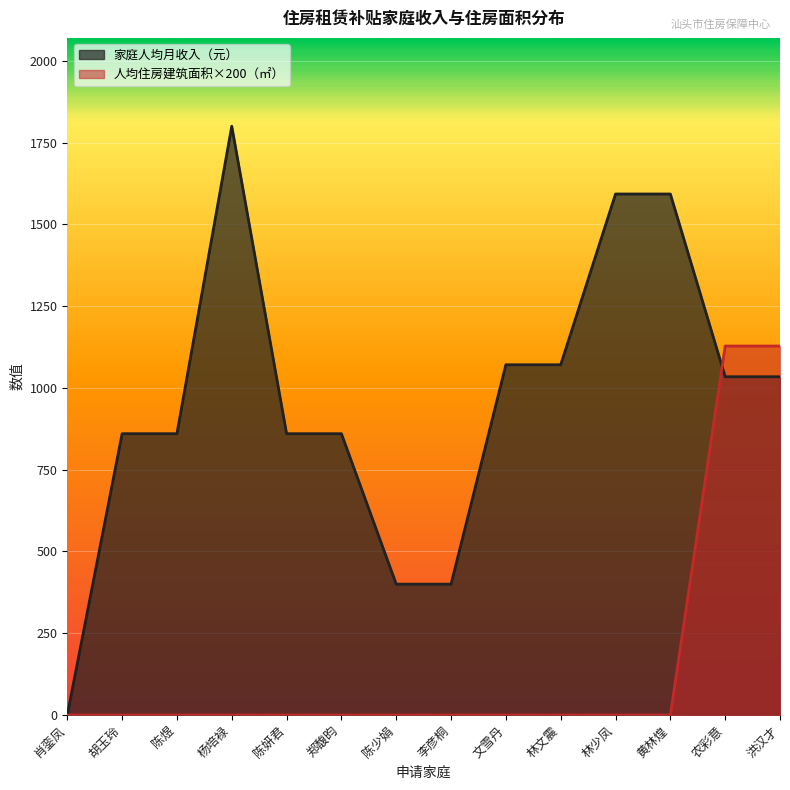

What position from the right is 肖銮凤?

14